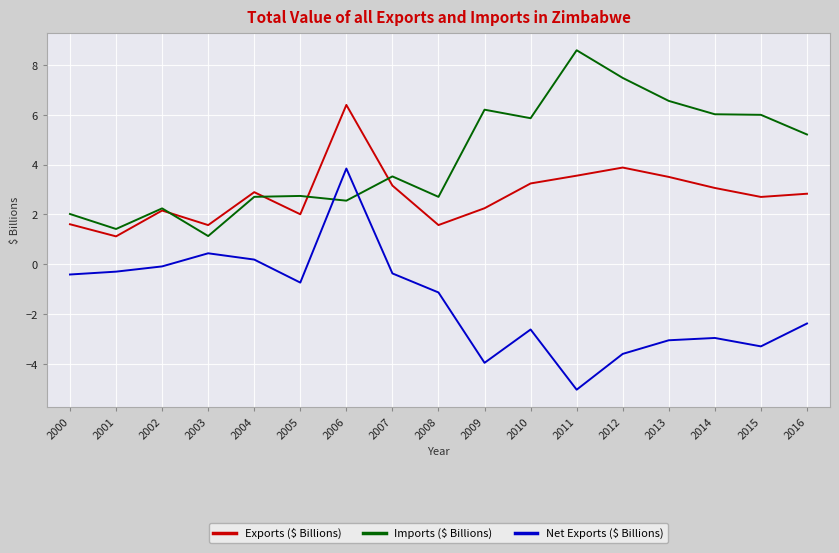

True or false: Net Exports ($ Billions) has a value of -3.0 at 2014.

True